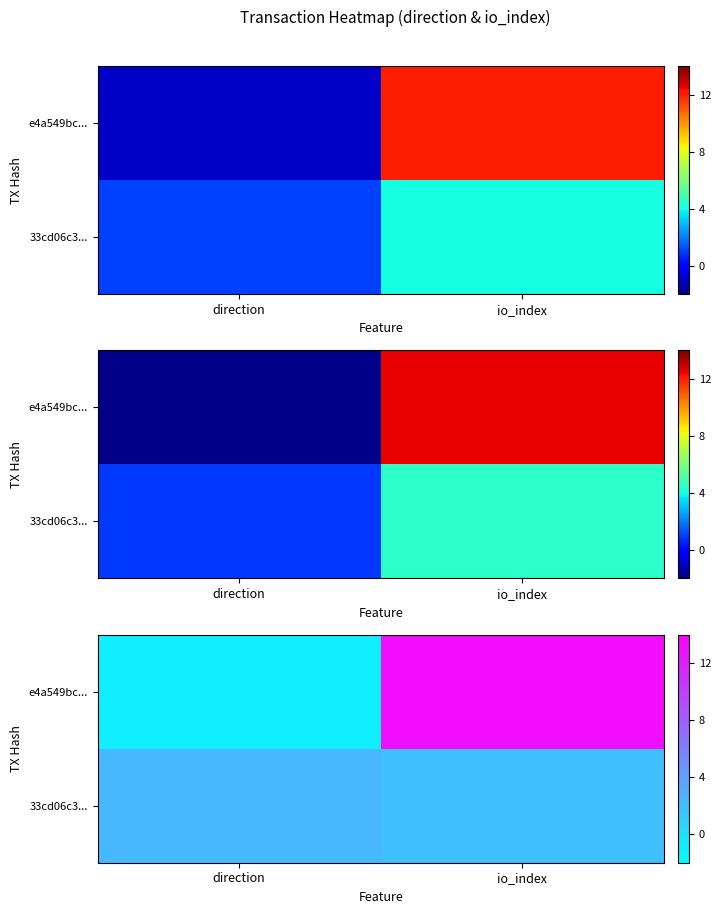

What is the difference between the highest and lowest values at direction?

3.4